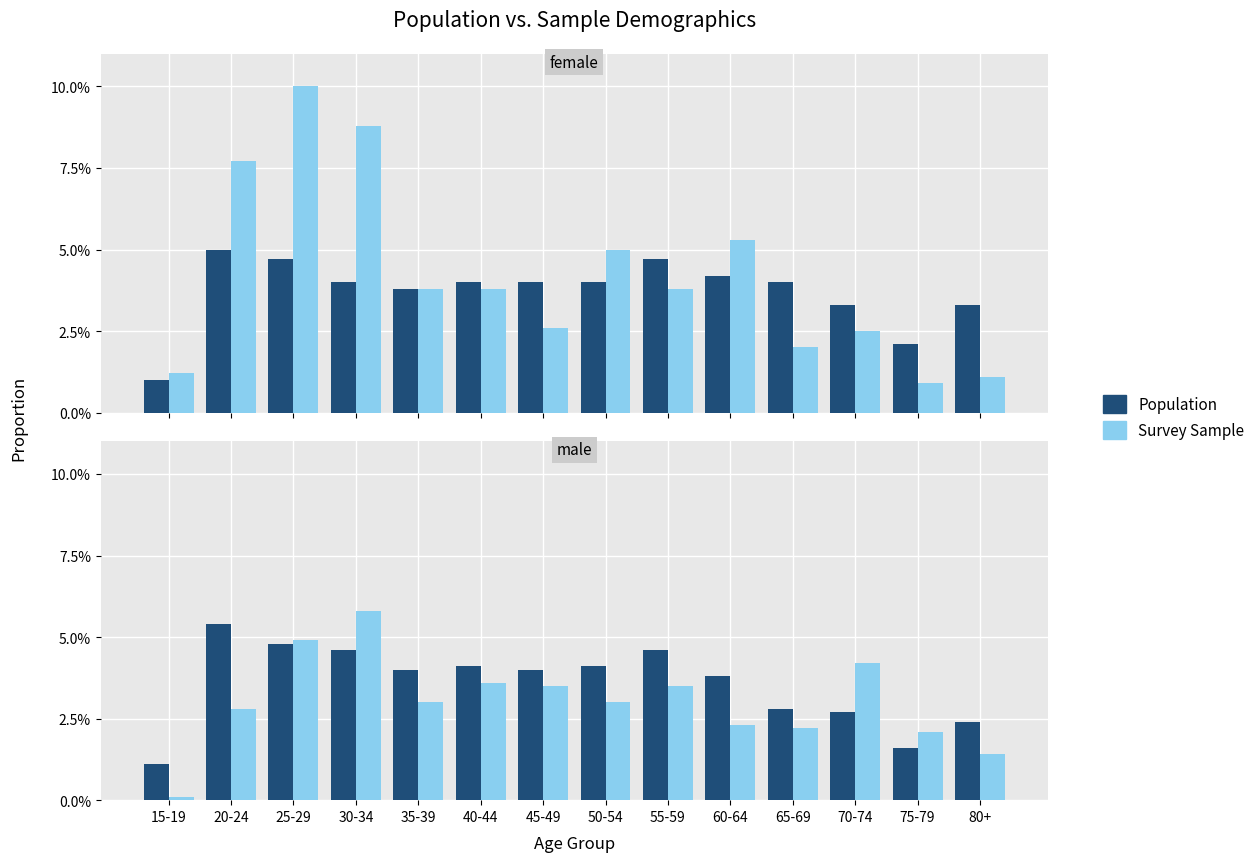

At how many categories does at least one series exceed 0?

14